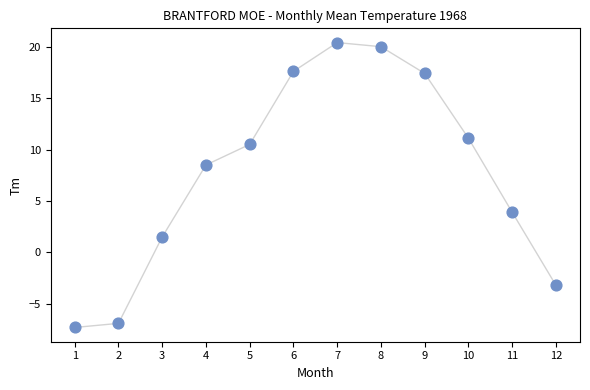

What Y value in the scatter plot is closest to 6?

3.9